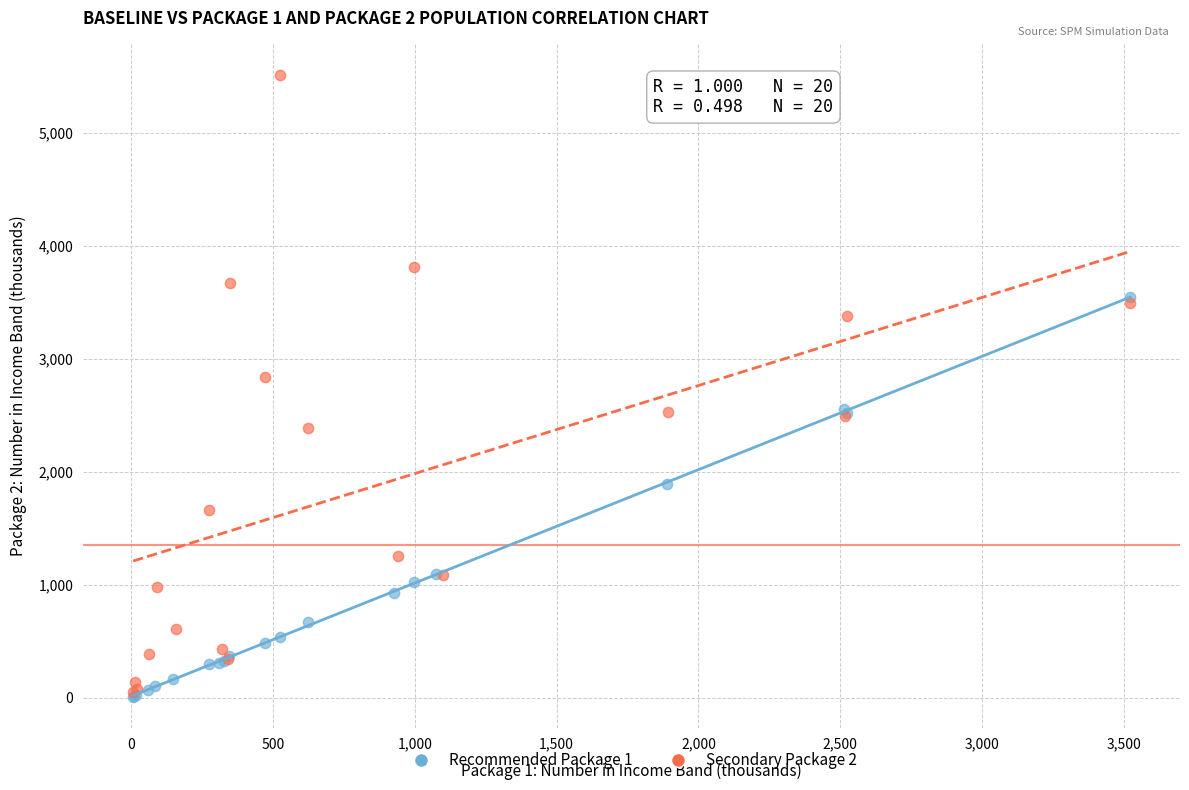

Which series contains the highest Y value?

Secondary Package 2